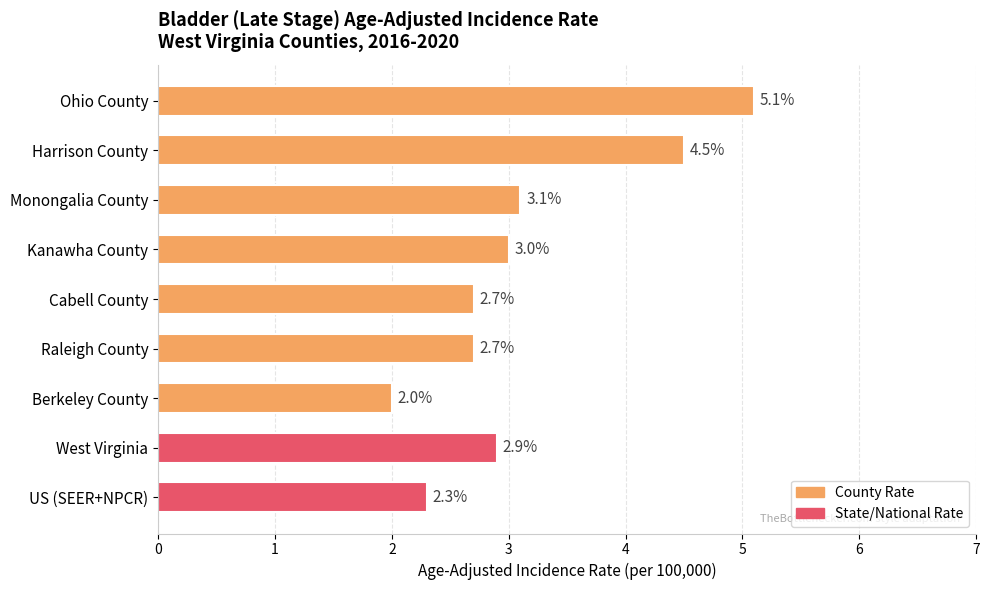

What is the label of the 1st bar from the top?

Ohio County